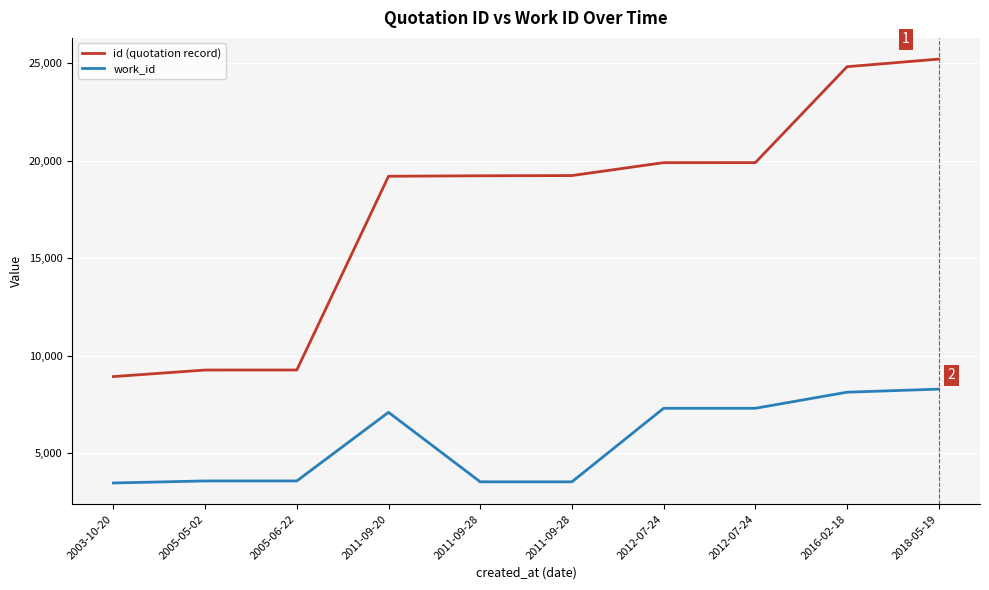

Does the chart display data point markers on the line(s)?

No